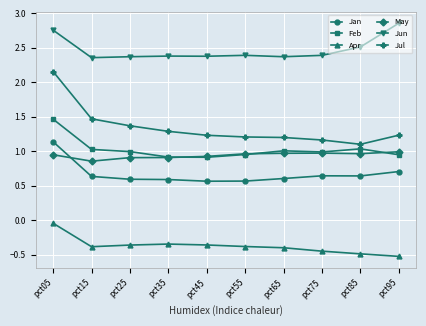

Is it true that Jun equals 2.4 at pct55?

True